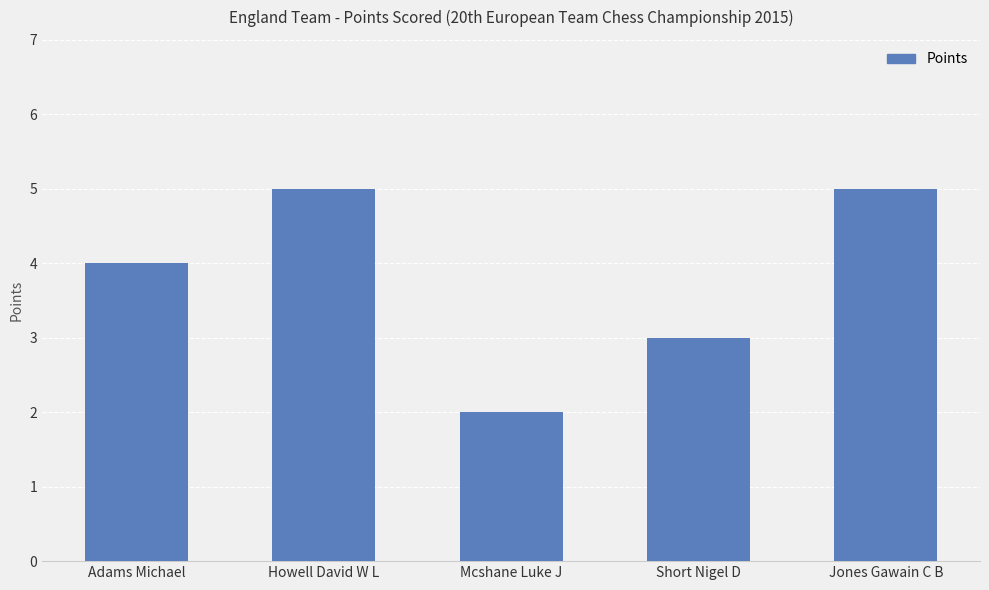

Which has a higher value, Short Nigel D or Howell David W L?

Howell David W L